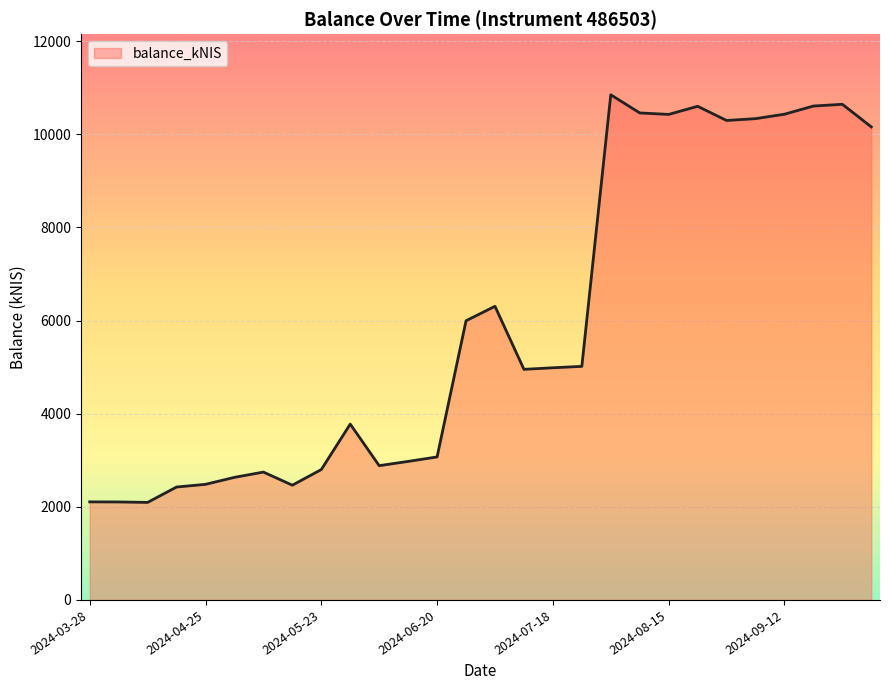

What is the greatest value displayed?

10849.5